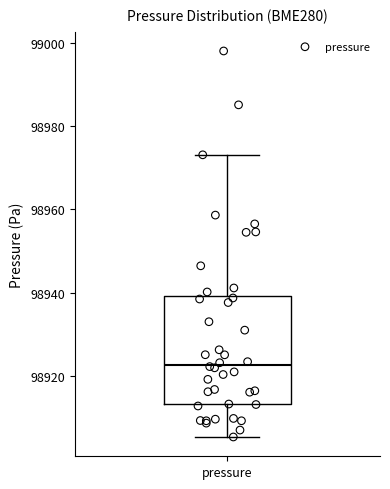

Transcribe this box plot: give where the median line is, the range the box spans, and where the two whiskers end, as read against the y-axis. The values are not printed on the chart, so give them approximately, as read against the axis.

median 98922, box 98914 to 98940, whiskers 98906 to 98974